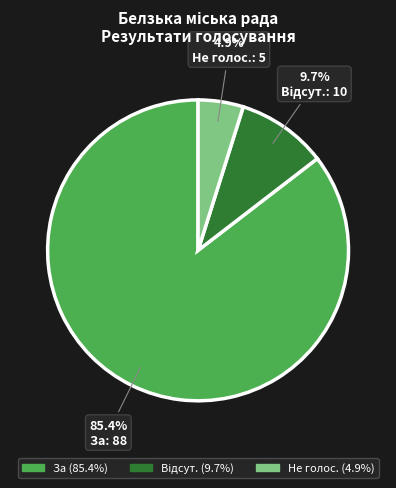

To the nearest percent, what is the combined percentage of За and Не голос.?

90%